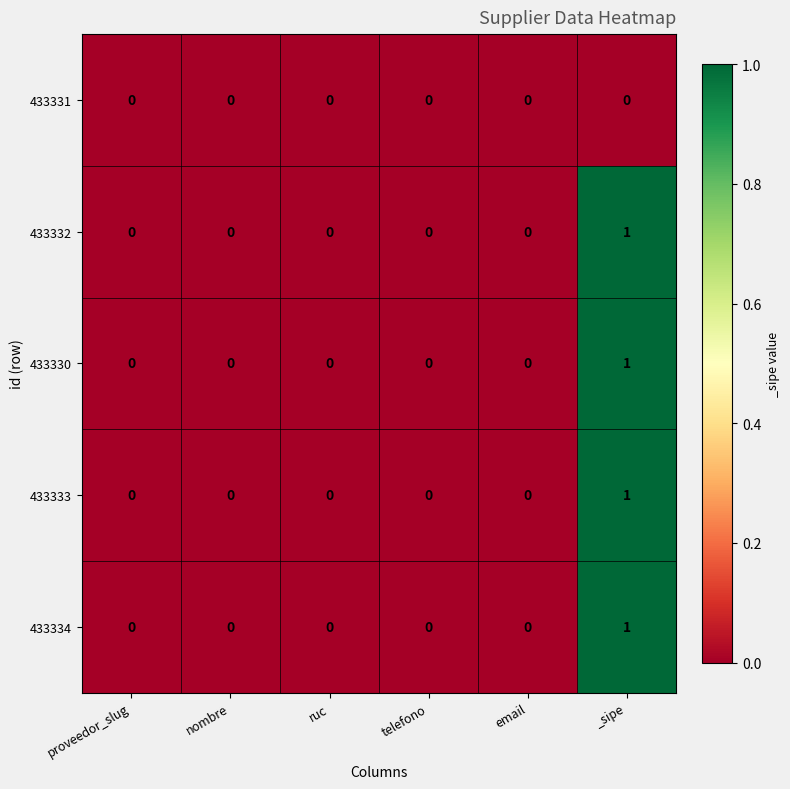

Reading left to right, transcribe all the data shown in this chart.

433331: 0	0	0	0	0	0
433332: 0	0	0	0	0	1
433330: 0	0	0	0	0	1
433333: 0	0	0	0	0	1
433334: 0	0	0	0	0	1